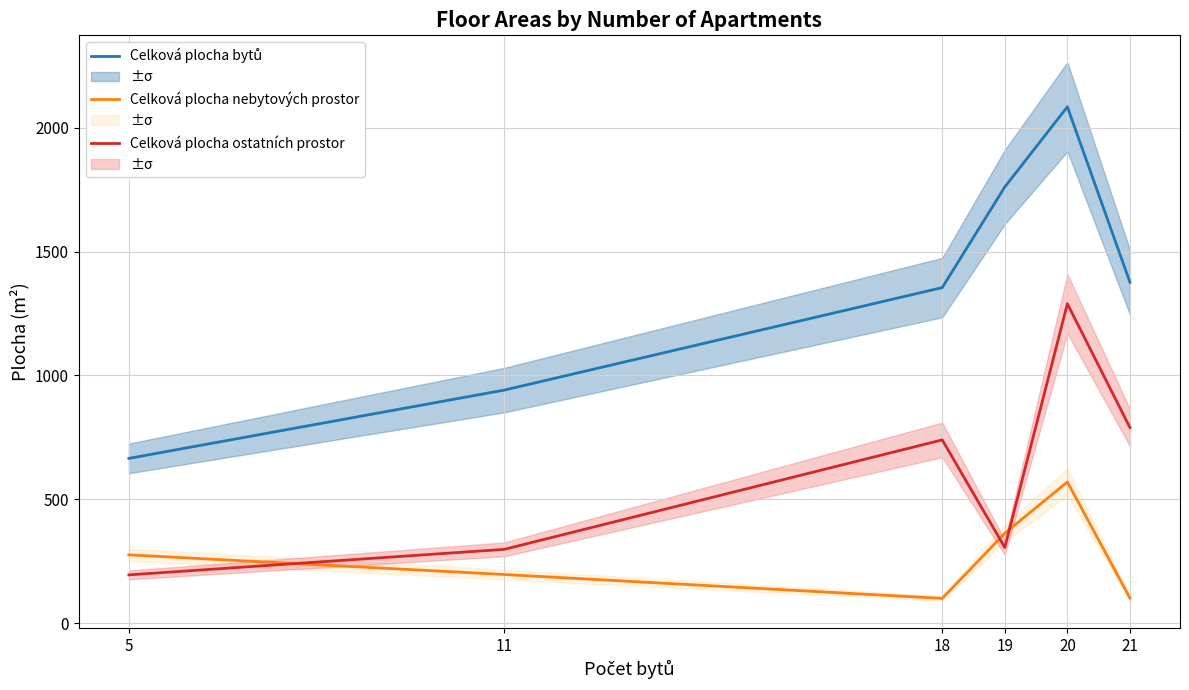

How many data points in Celková plocha nebytových prostor are less than 275?

3